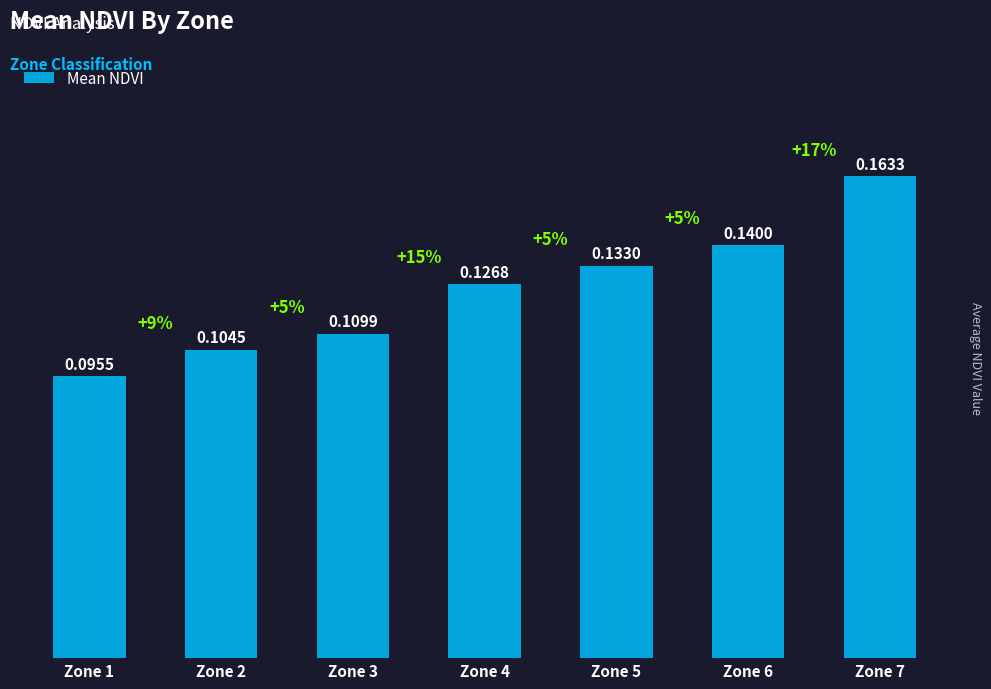

Is it true that the value at Zone 2 is 0.2?

False